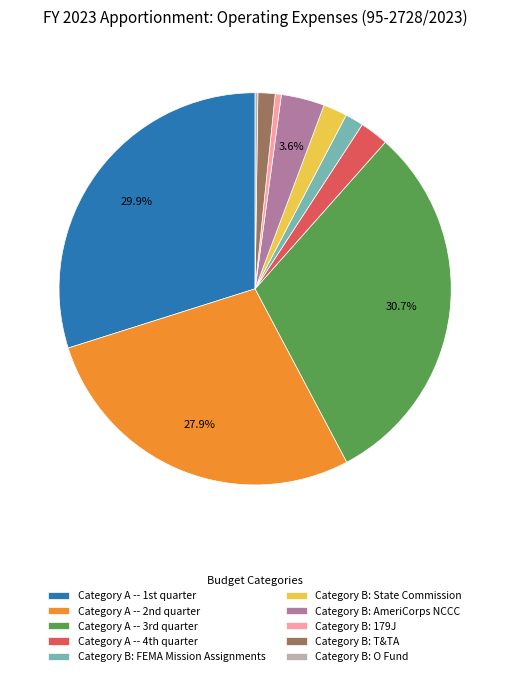

Does Category B: 179J account for over 50% of the chart?

No